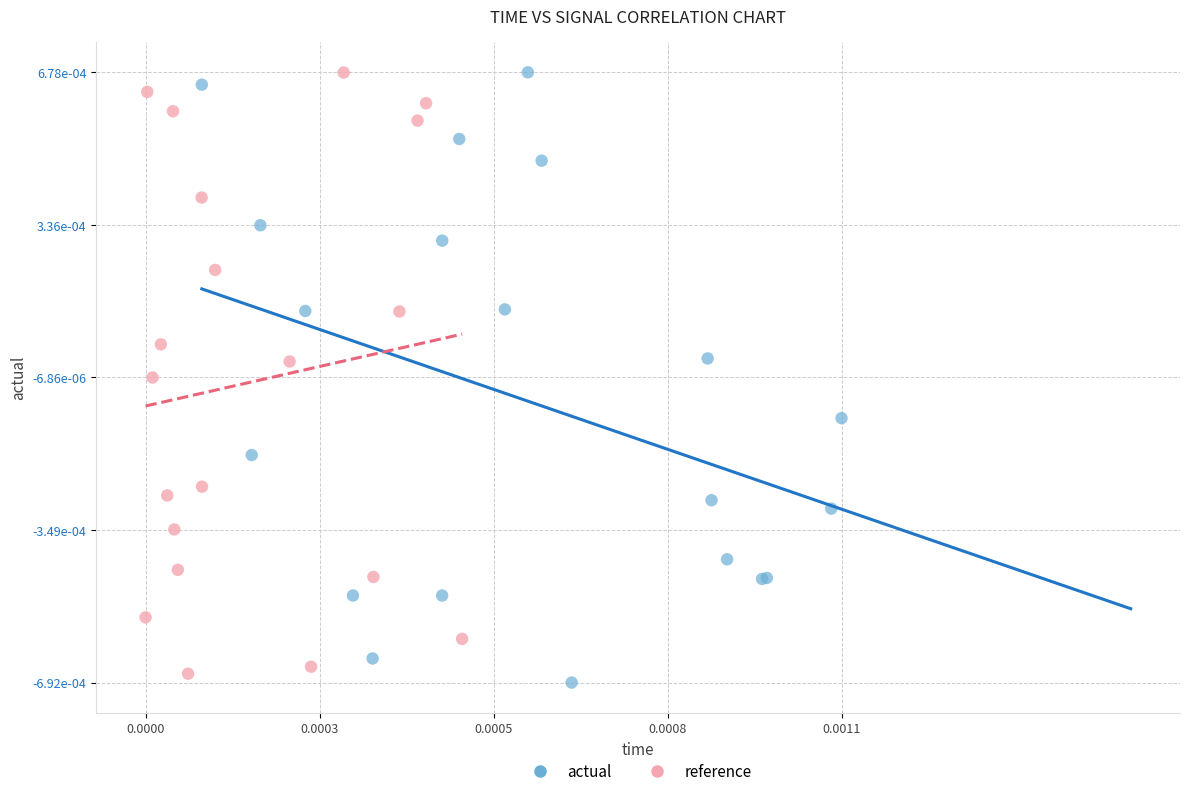

Which series contains the lowest Y value?

actual